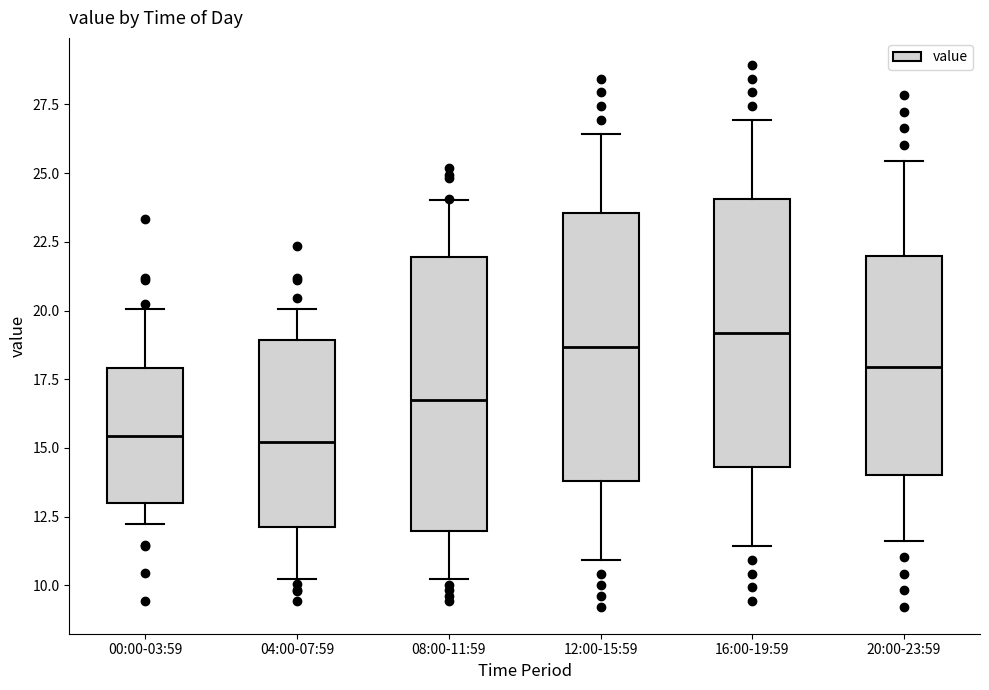

Where does the lower whisker of the box for 08:00-11:59 end on the y-axis? The values are not printed on the chart, so give them approximately, as read against the axis.

10.0